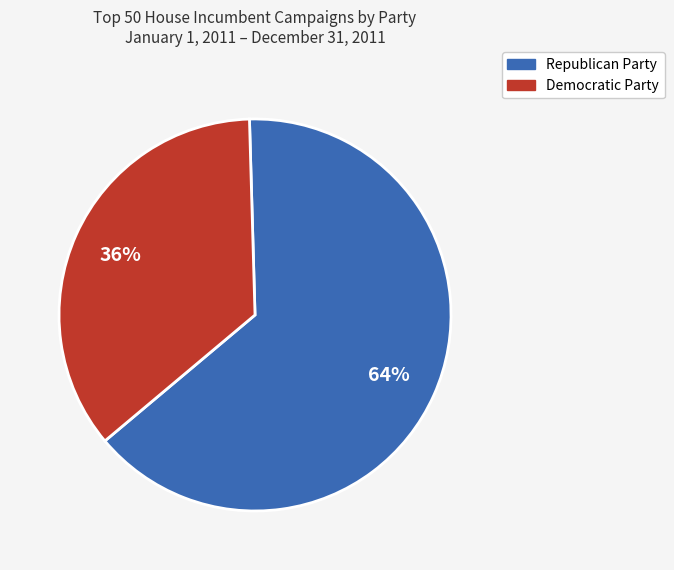

Combined, do Republican Party and Democratic Party account for over 50%?

Yes